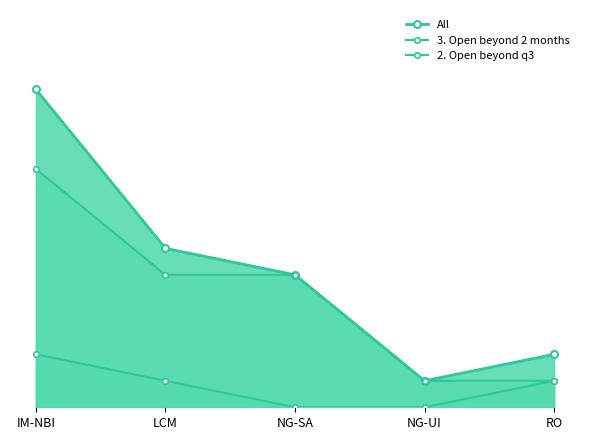

What is the sum of all All values?

26